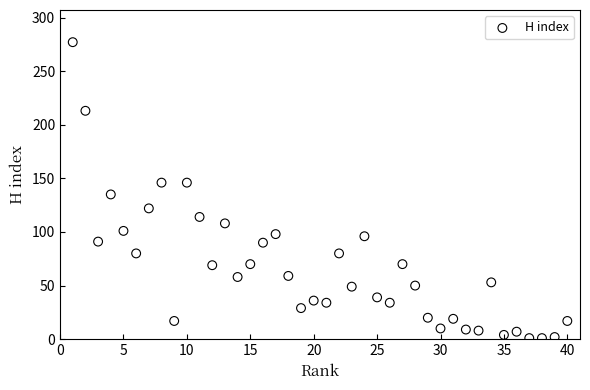

What is the range of Y values (max minus min)?

276